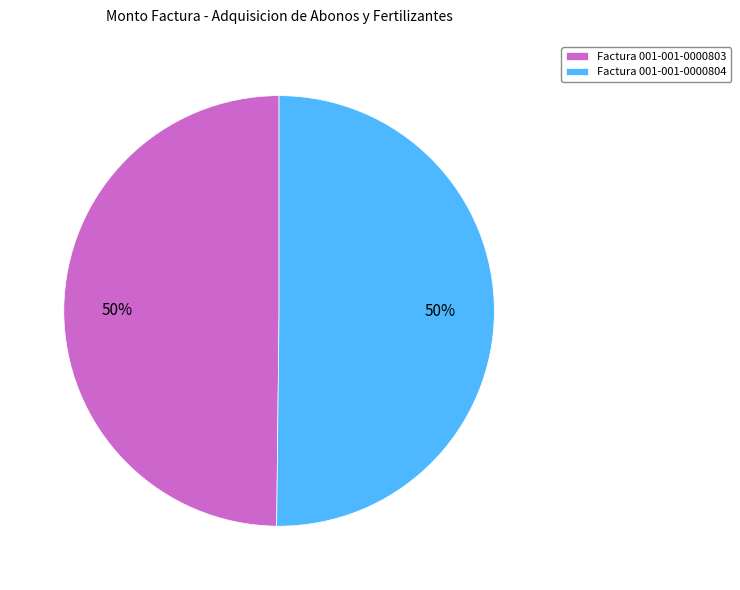

Is the sum of Factura 001-001-0000803 and Factura 001-001-0000804 greater than half?

Yes